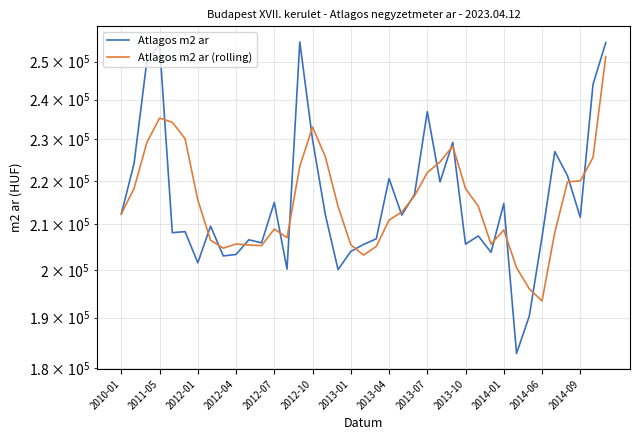

What is the difference between the highest and lowest values at 2012-01?

14011.3